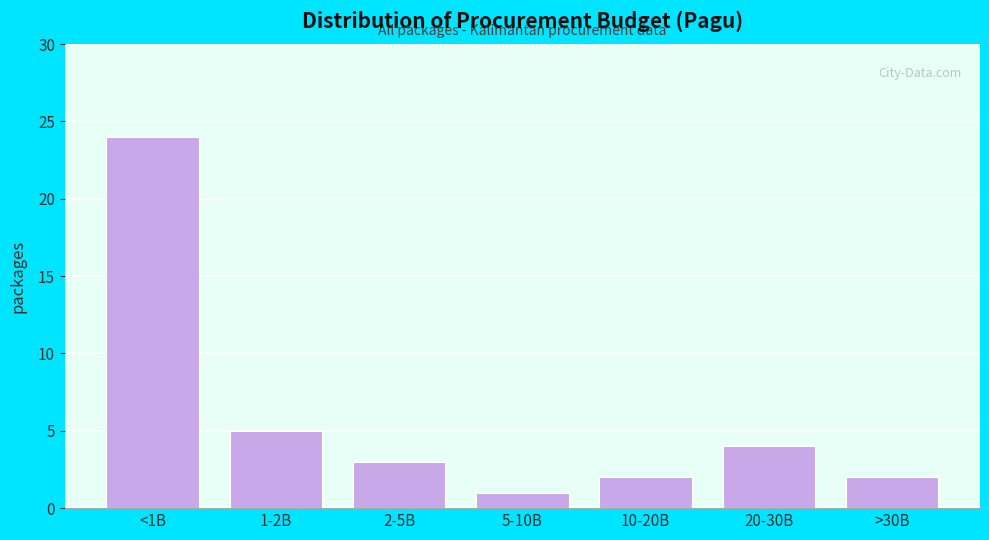

Reading left to right, what are all the values shown in this chart?

24	5	3	1	2	4	2